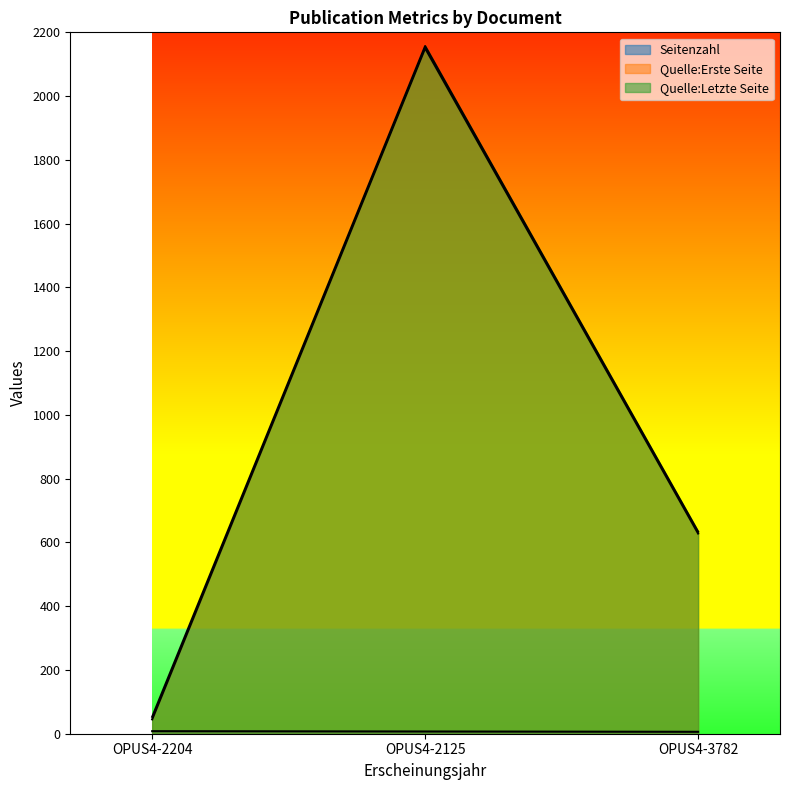

Rank the series by their maximum value, from highest to lowest.

Quelle:Letzte Seite, Quelle:Erste Seite, Seitenzahl